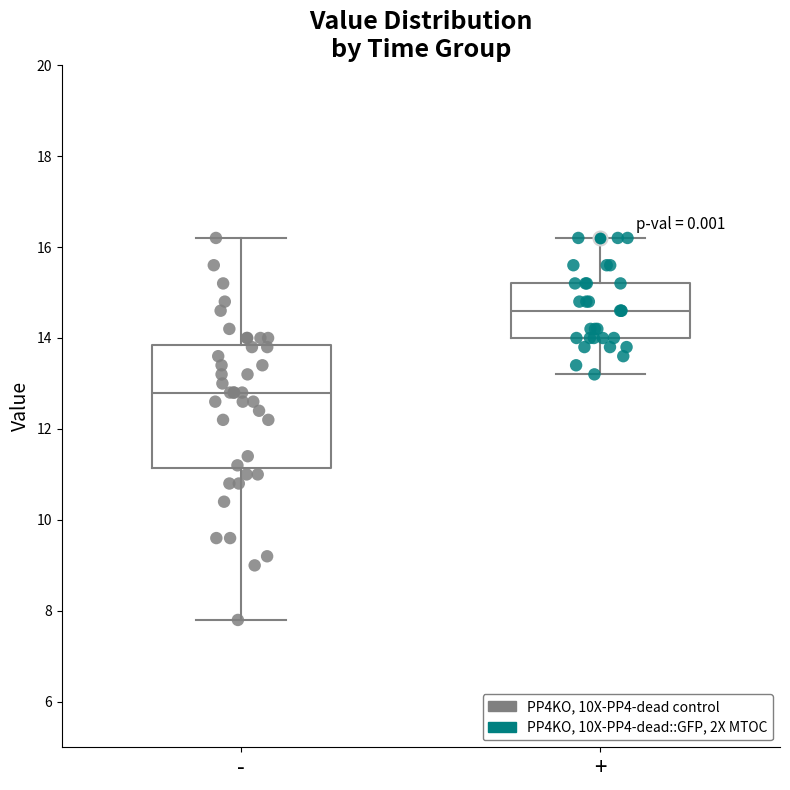

Comparing the boxes themselves (not the whiskers), which one is the tallest?

-